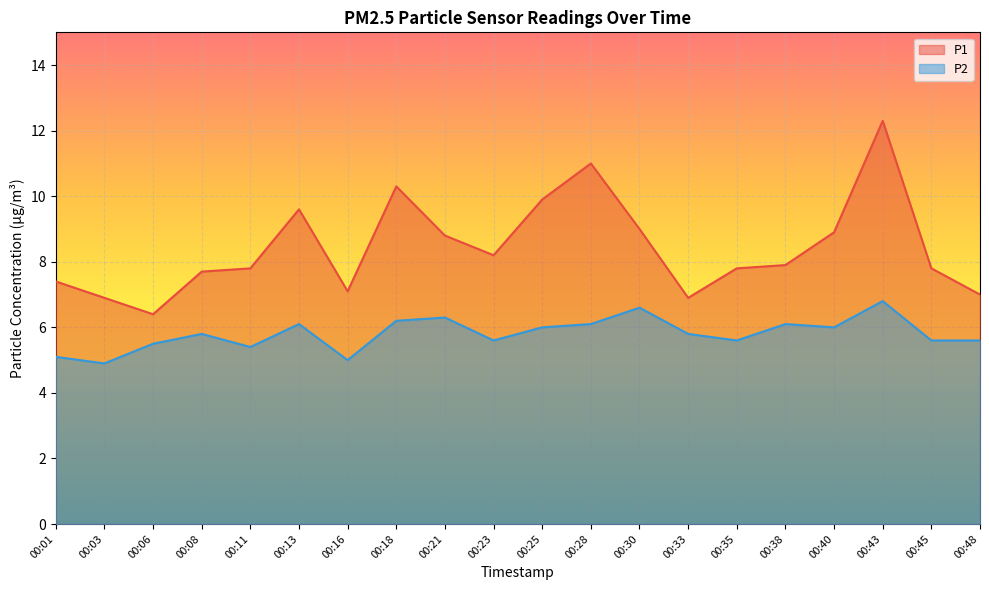

Is it true that P2 equals 6.0 at 00:25?

True